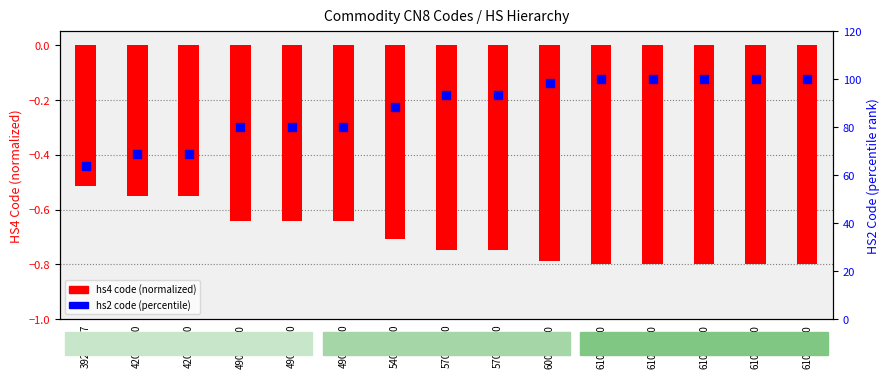

Which series reaches the maximum Y coordinate?

hs2 code (percentile)